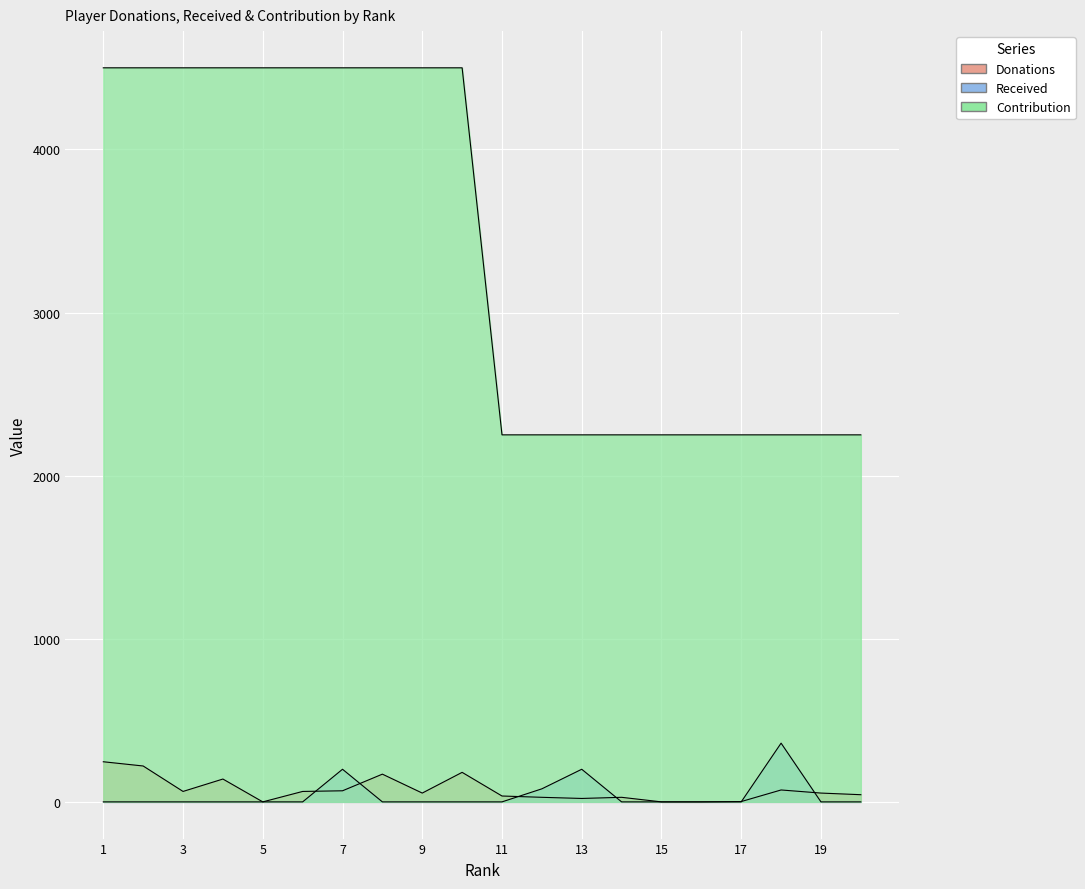

Which series has the largest range (max minus min)?

Contribution